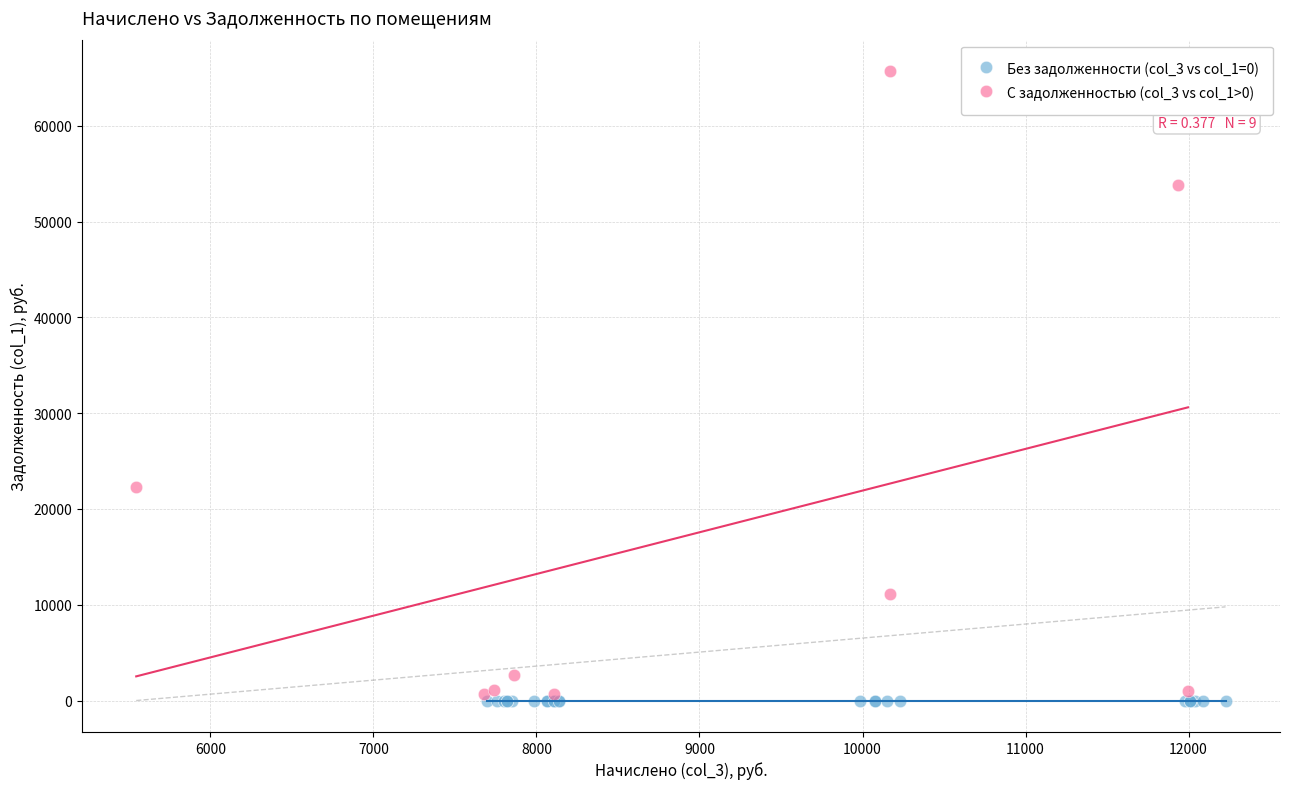

Which series contains the highest Y value?

С задолженностью (col_3 vs col_1>0)